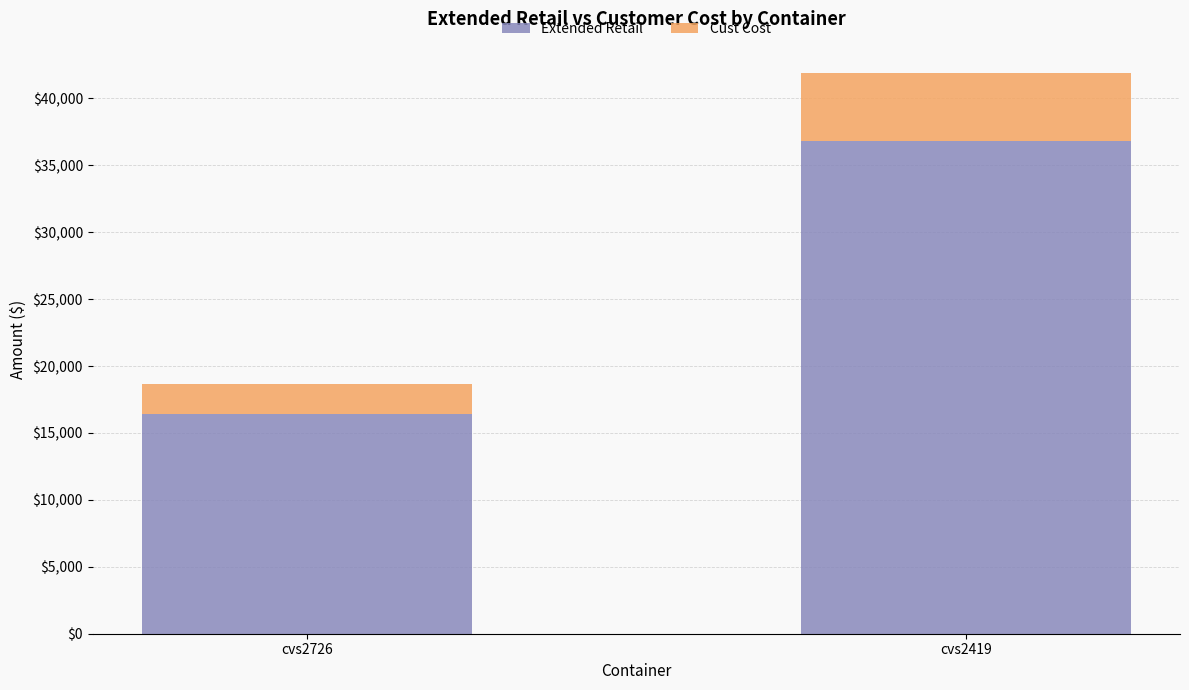

At which label does Extended Retail reach its peak?

cvs2419